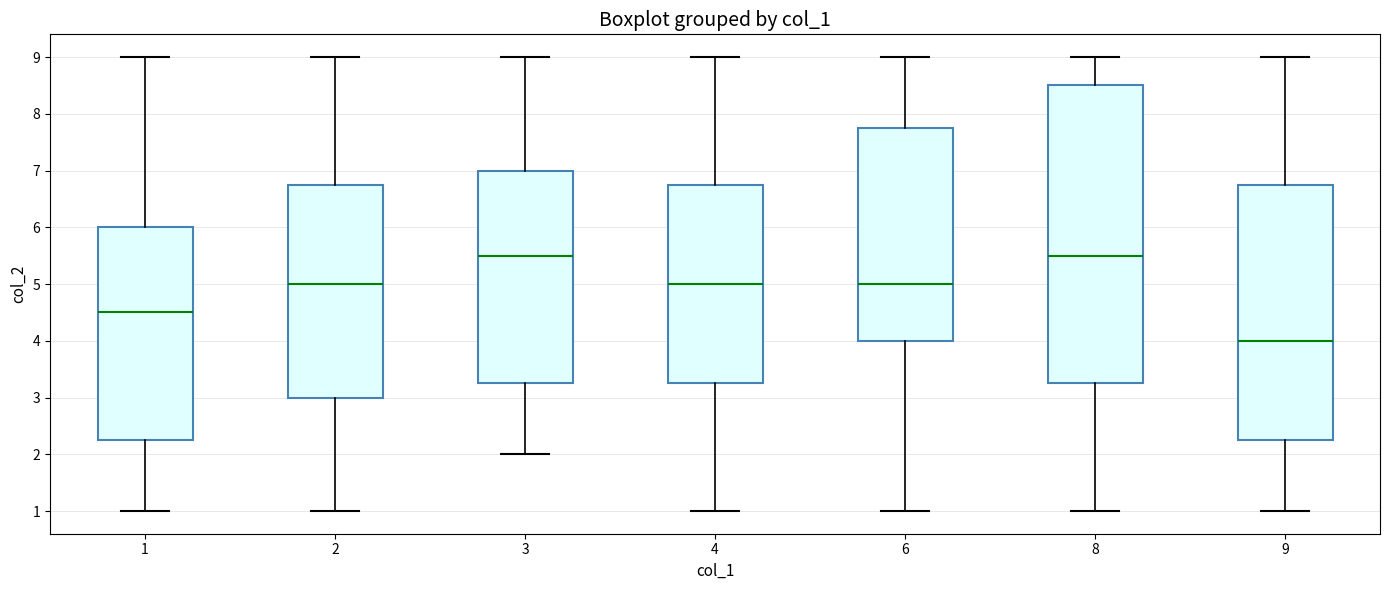

Which box has the lowest median line?

9